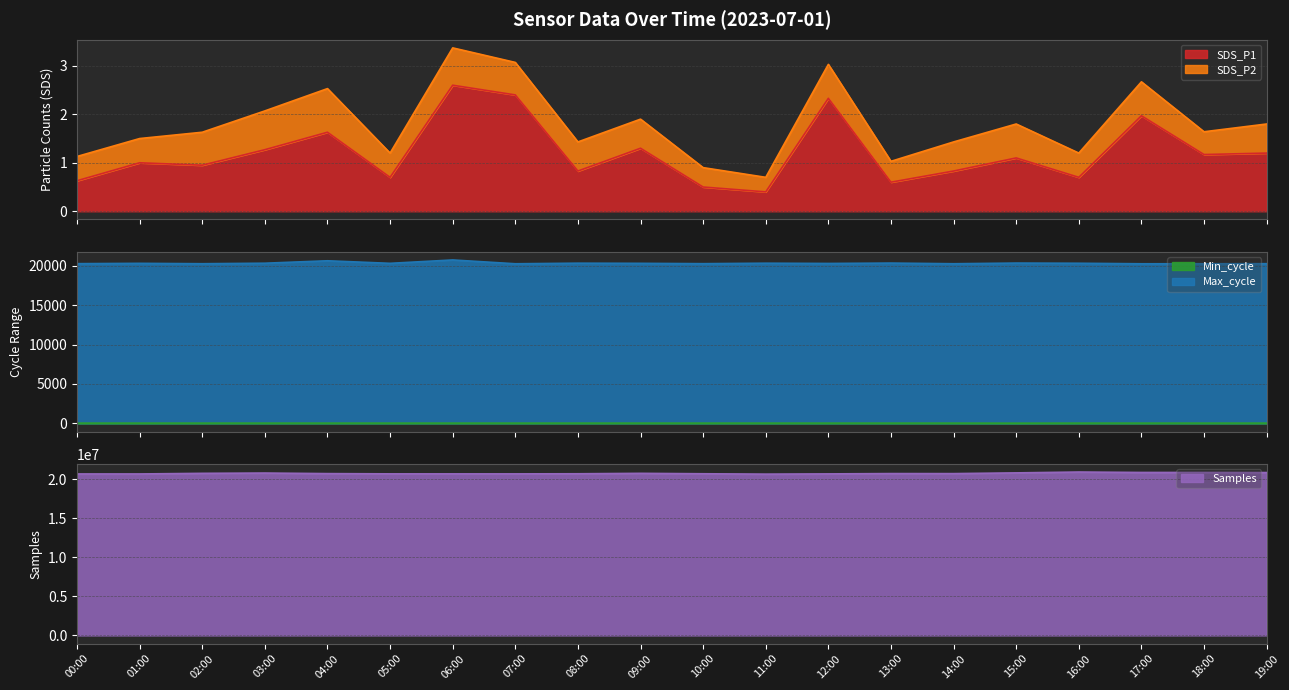

What is the average value of the SDS_P1 series?

1.2